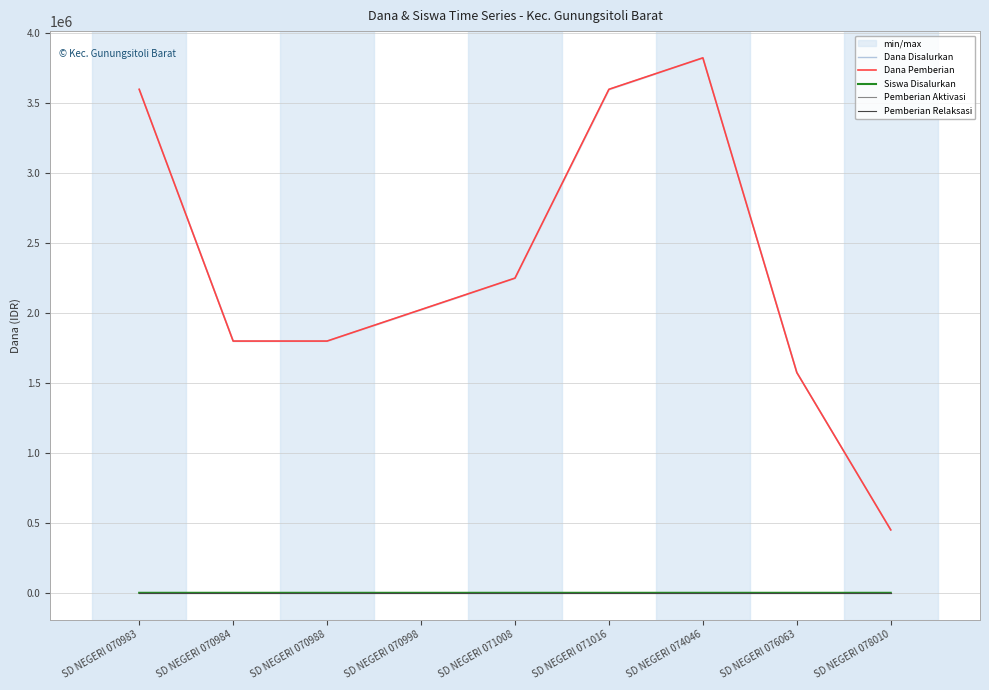

What is the difference between the highest and lowest values at SD NEGERI 074046?

3825000